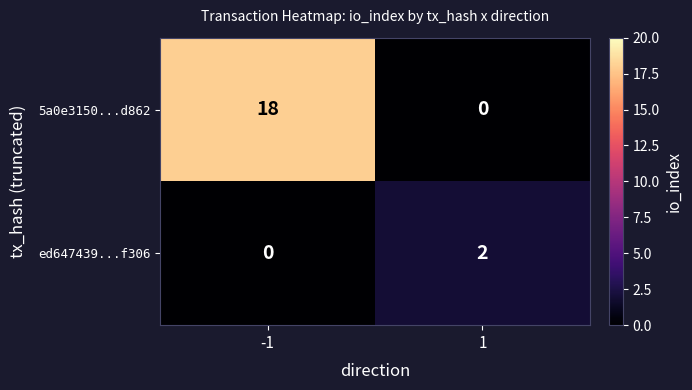

Reading left to right, extract all data points from this chart.

5a0e3150...d862: 18	0
ed647439...f306: 0	2